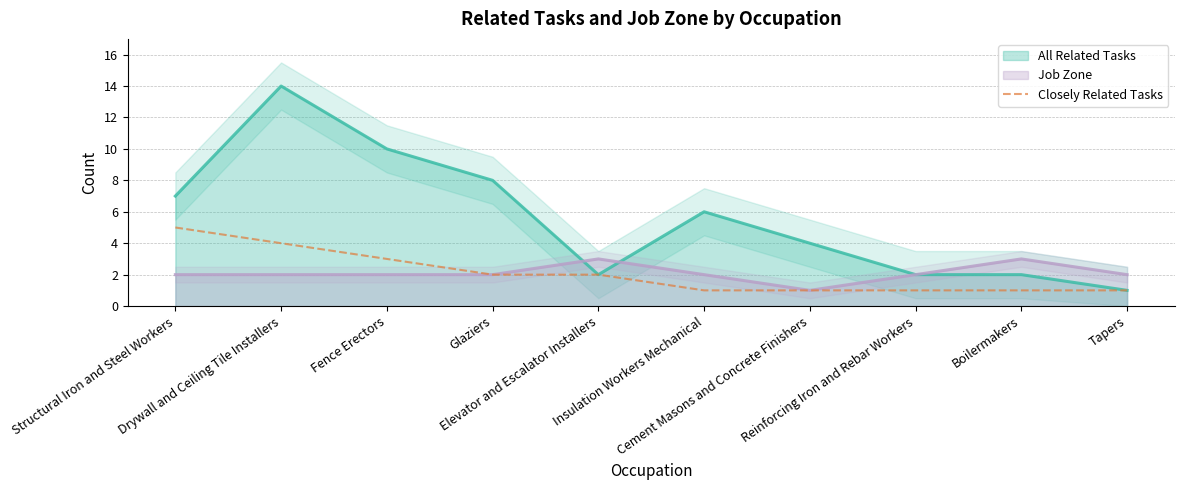

What is the maximum value for Closely Related Tasks?

5